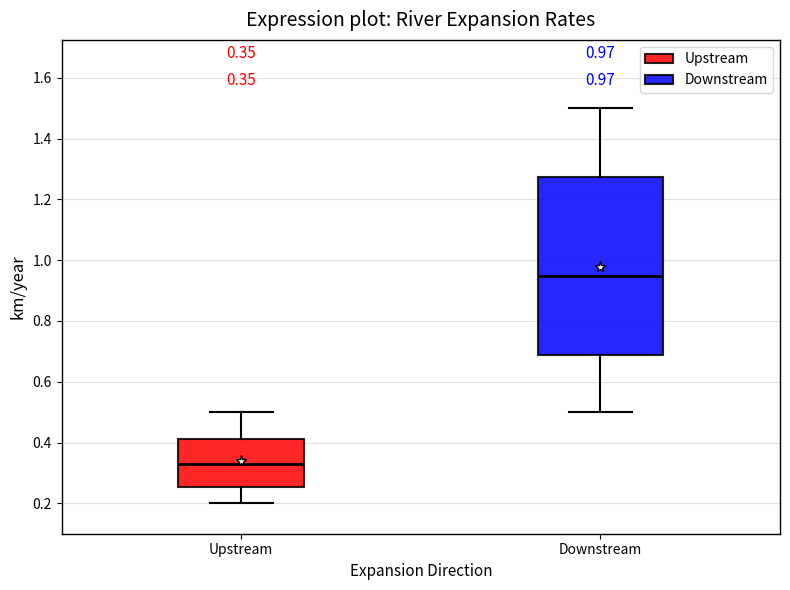

Comparing the boxes themselves (not the whiskers), which one is the tallest?

Downstream